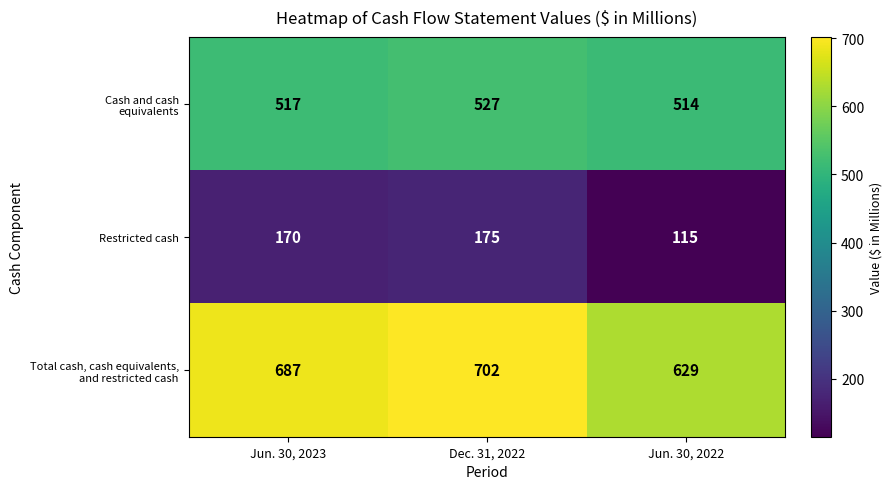

What is the total value across all series at Jun. 30, 2023?

1374